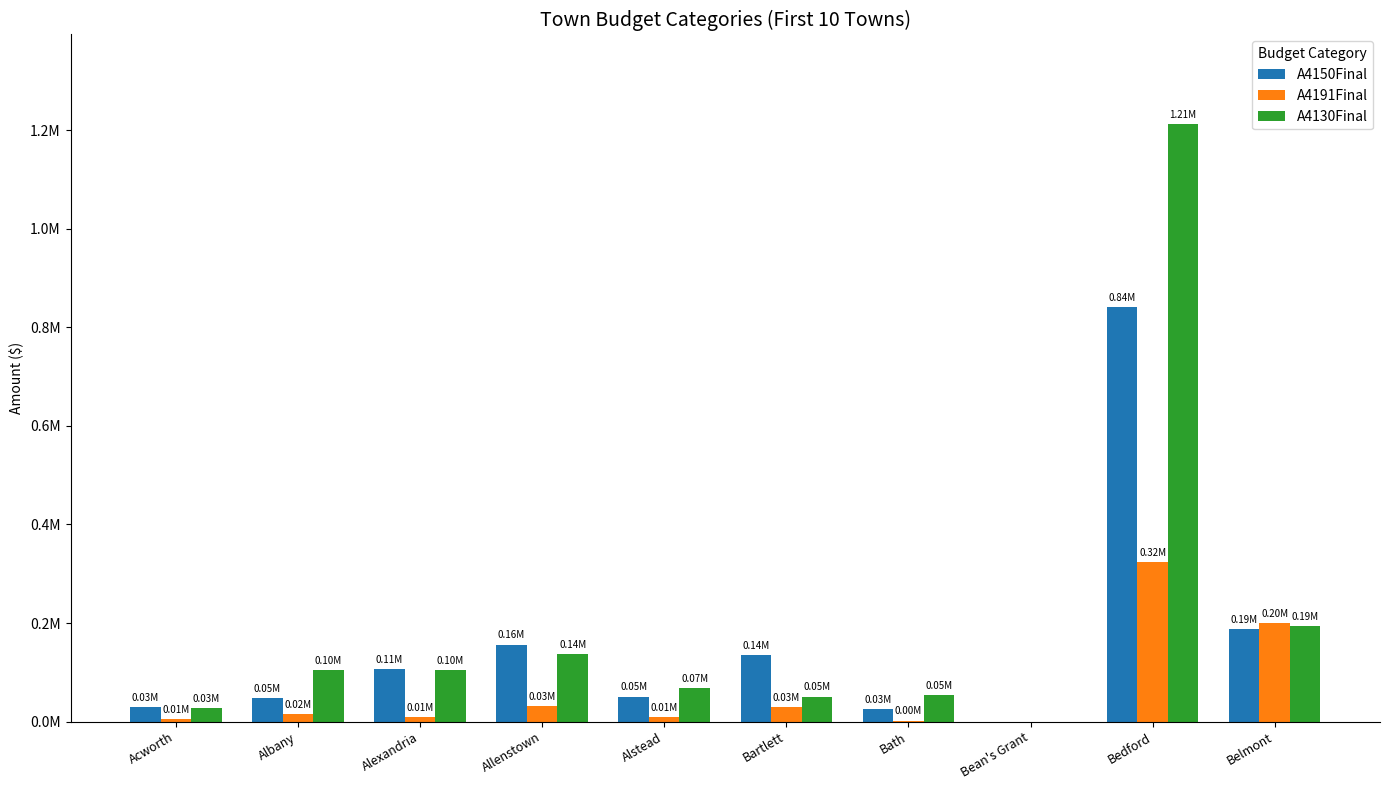

Rank the series at Acworth from highest to lowest value.

A4150Final, A4130Final, A4191Final